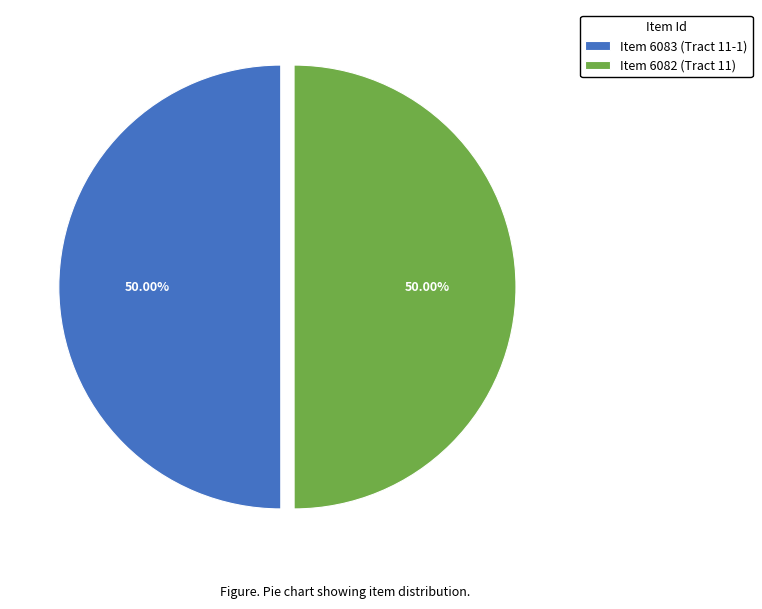

To the nearest percent, what portion does Item 6083 (Tract 11-1) represent?

50%